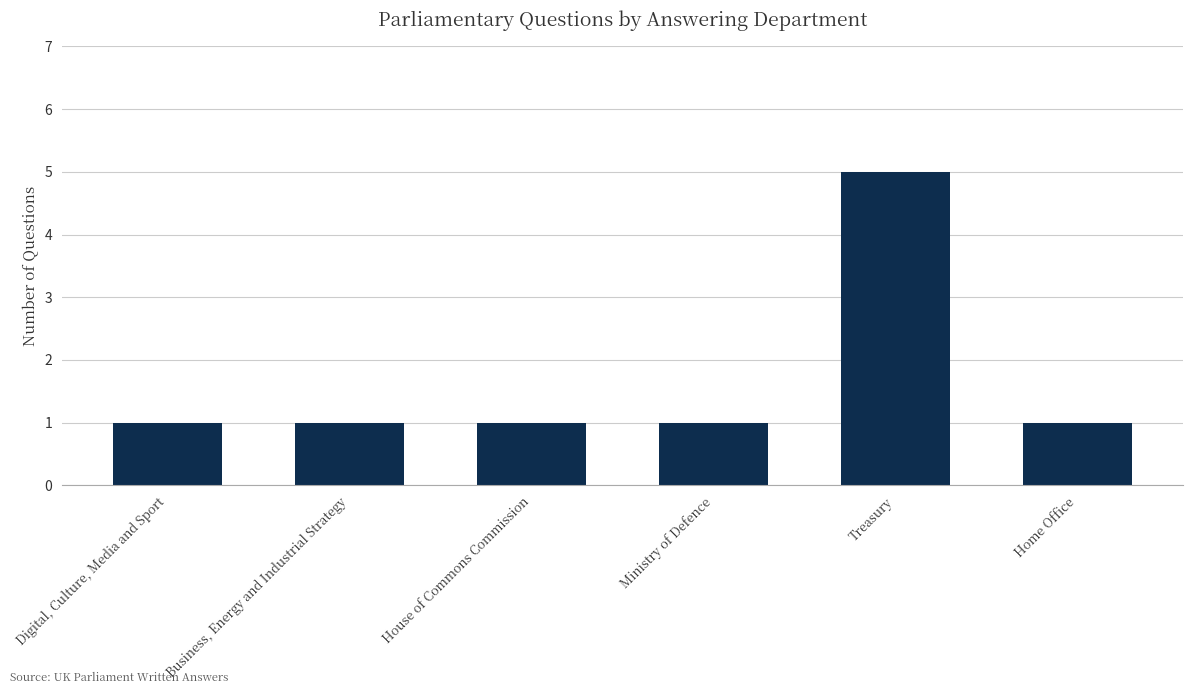

The value at Home Office is 1. True or false?

True